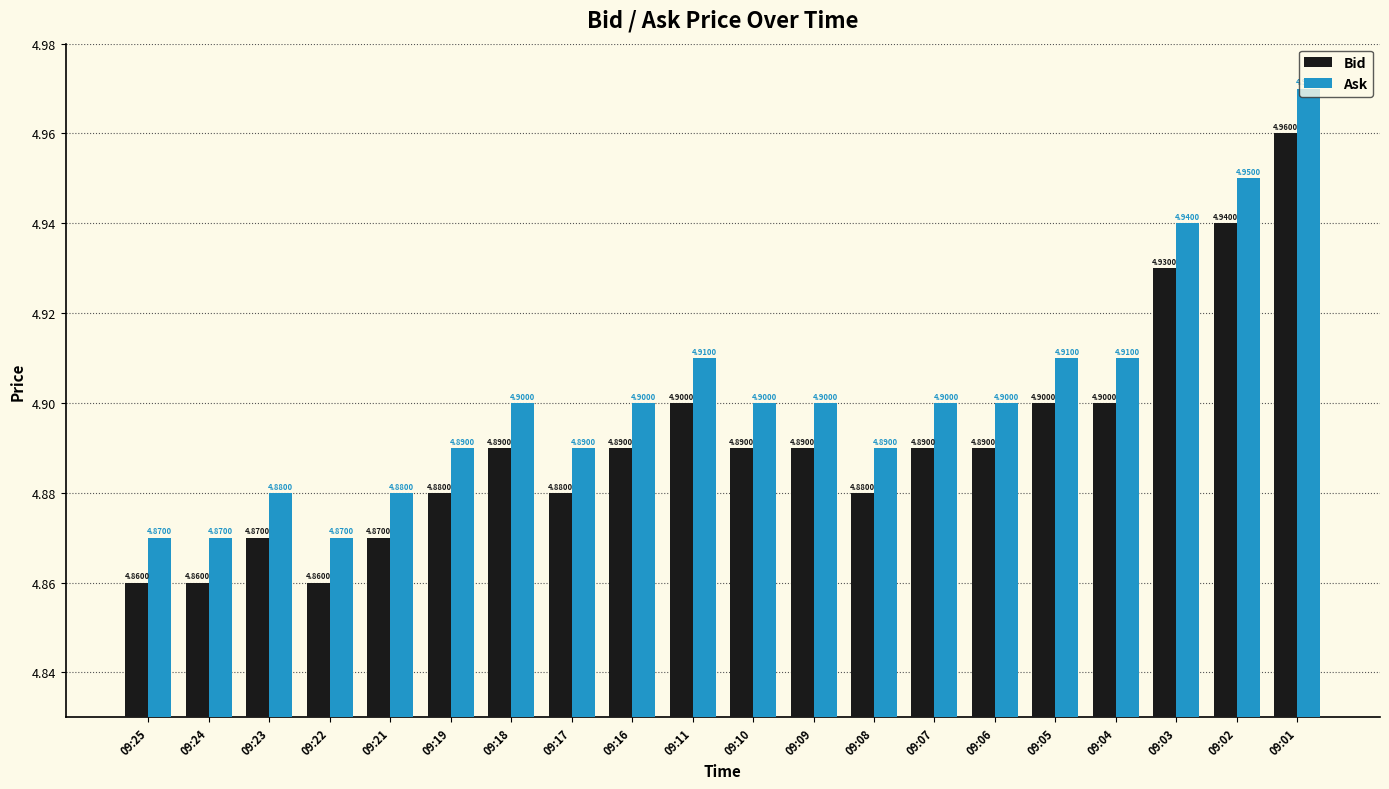

The Bid series shows 1.4 at 09:03. True or false?

False